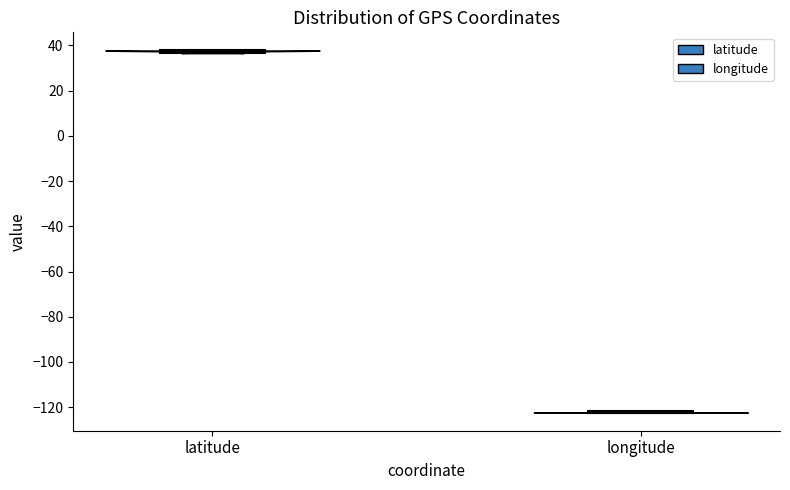

Reading left to right, read every violin against the y-axis: where its median line is, and the lowest and highest points it reaches. The values are not printed on the chart, so give them approximately, as read against the axis.

latitude: median line 38, lowest point 36, highest point 38
longitude: median line -122, lowest point -122, highest point -122